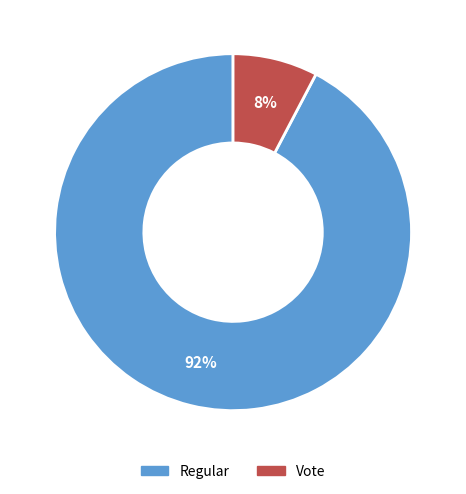

Which category accounts for the majority?

Regular